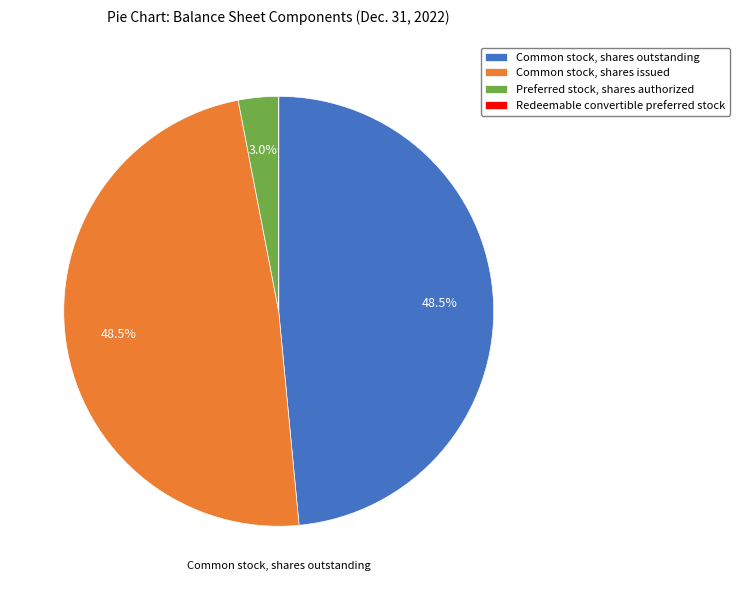

How much of the chart is everything except Common stock, shares outstanding?

51.5%